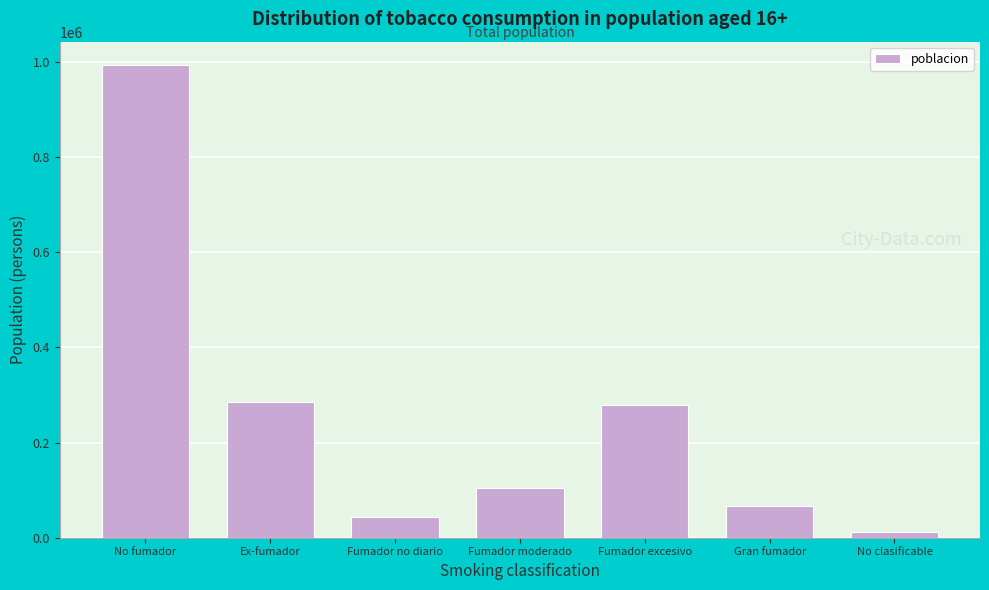

Reading right to left, what are all the values shown in this chart?

11760	67101	279892	105431	43228	284803	992644